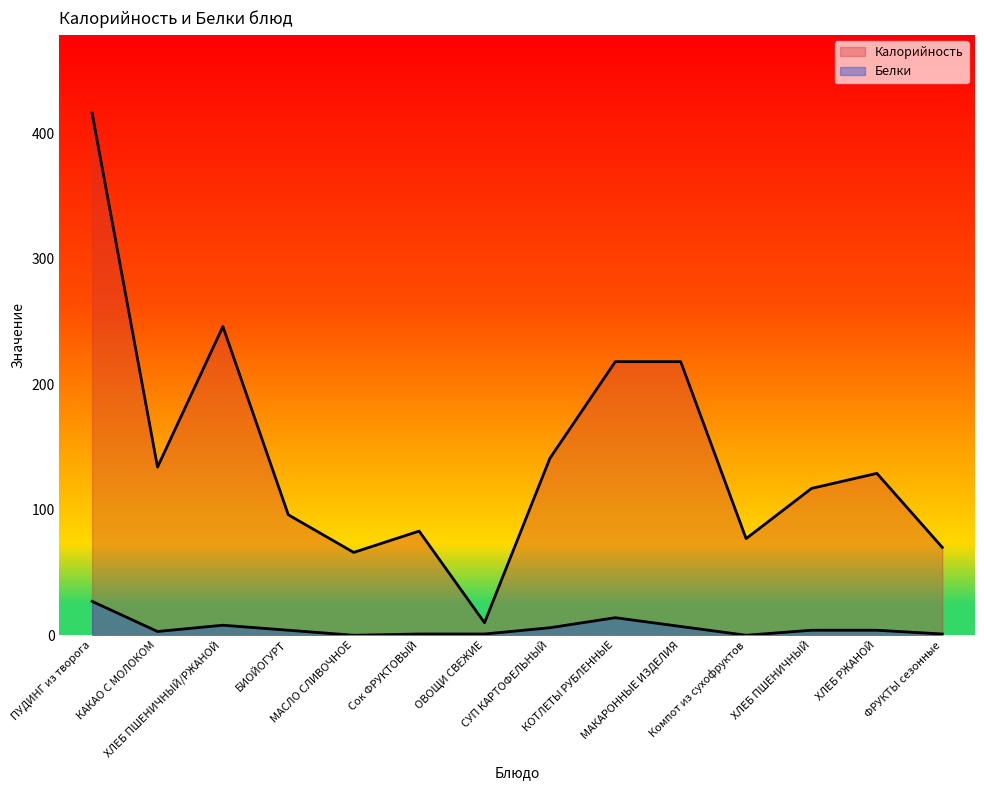

Which series changed the most between КАКАО С МОЛОКОМ and ХЛЕБ РЖАНОЙ?

Калорийность